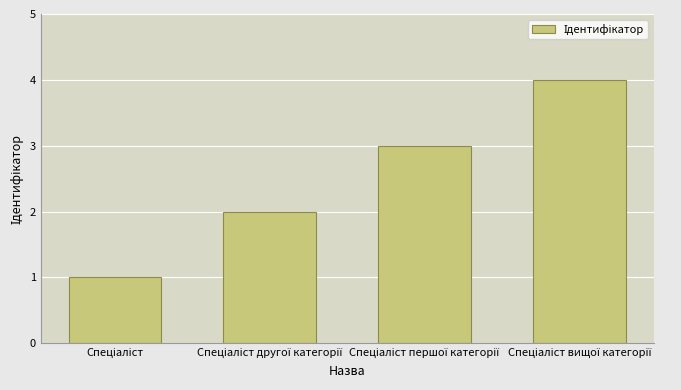

What is the sum of all values?

10